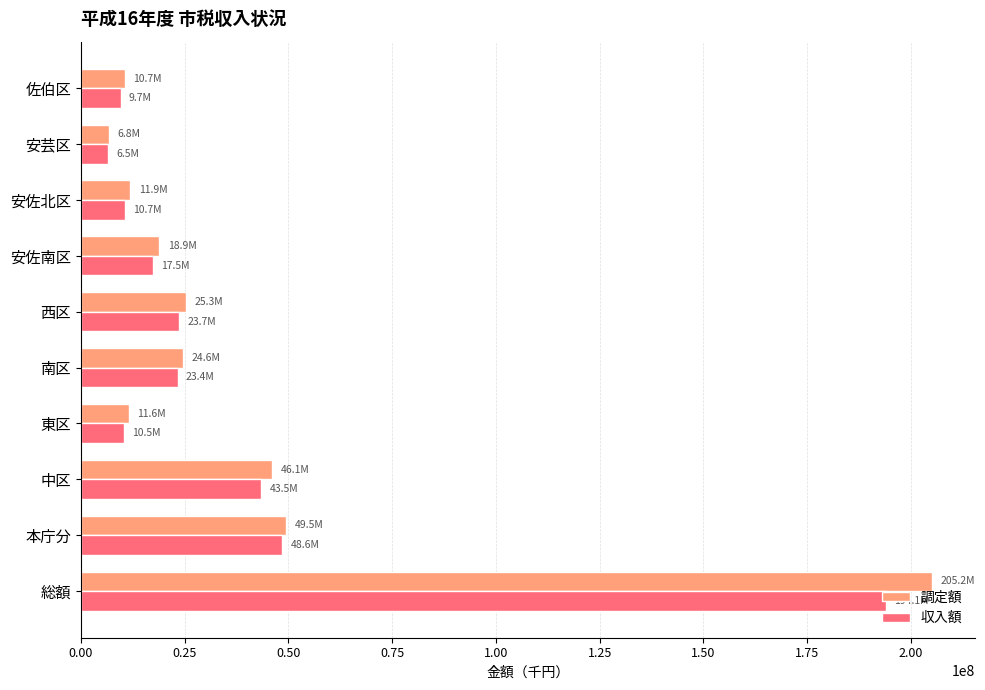

What are all the series names shown in the legend?

調定額, 収入額